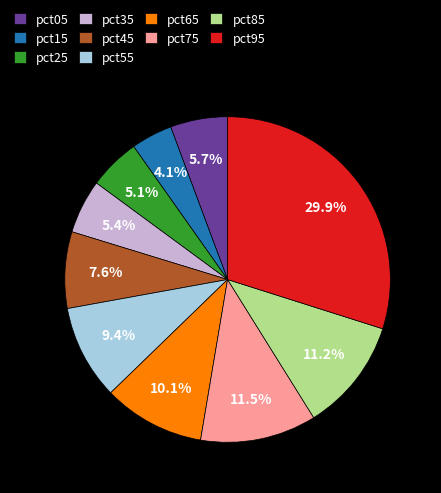

To the nearest percent, what is the average slice percentage?

10%